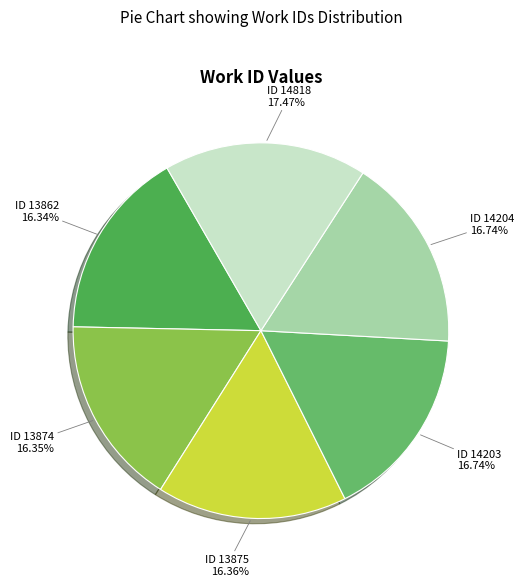

What is the ratio of the value at ID 14204 to the value at ID 14818?

1.0